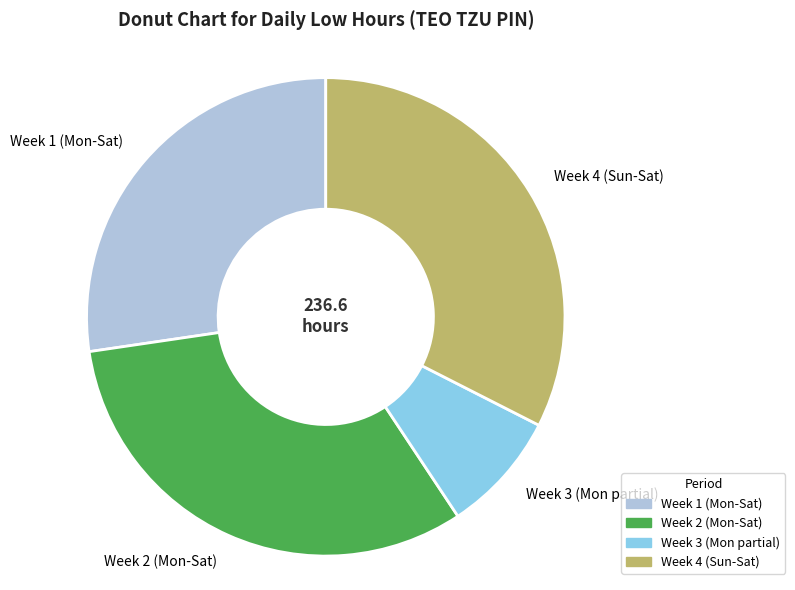

Is there any slice that represents more than half of the pie?

No